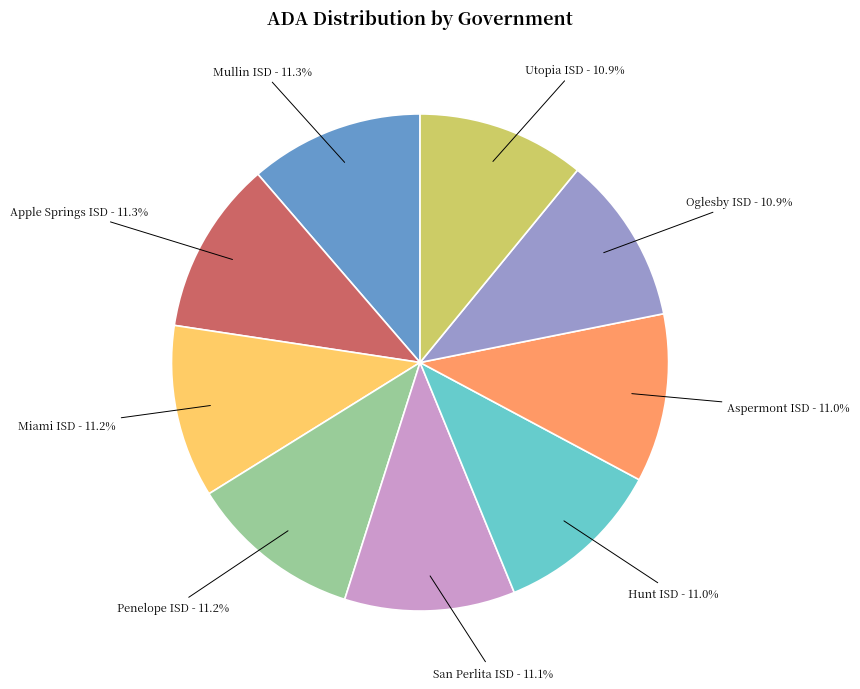

What percentage is NOT represented by Mullin ISD?

88.7%